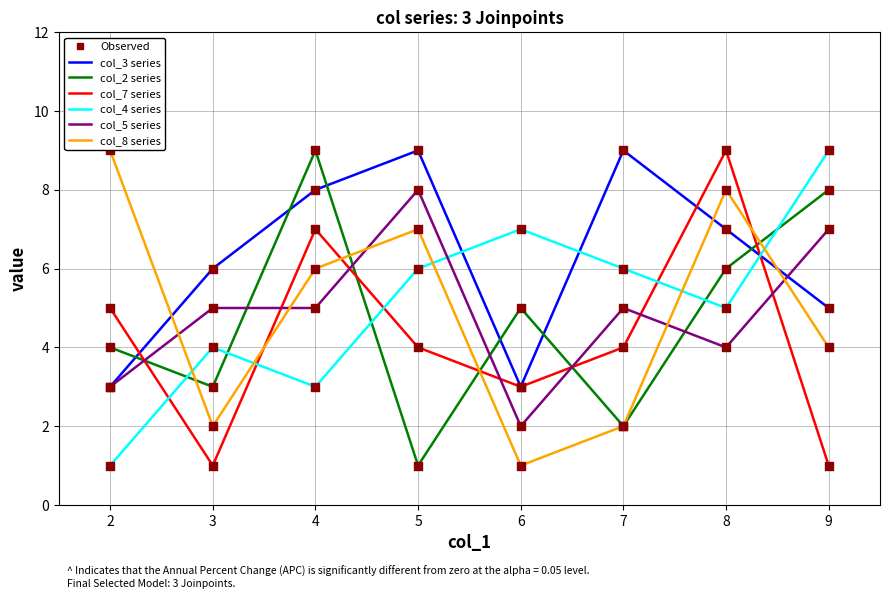

What is the greatest value displayed?

9